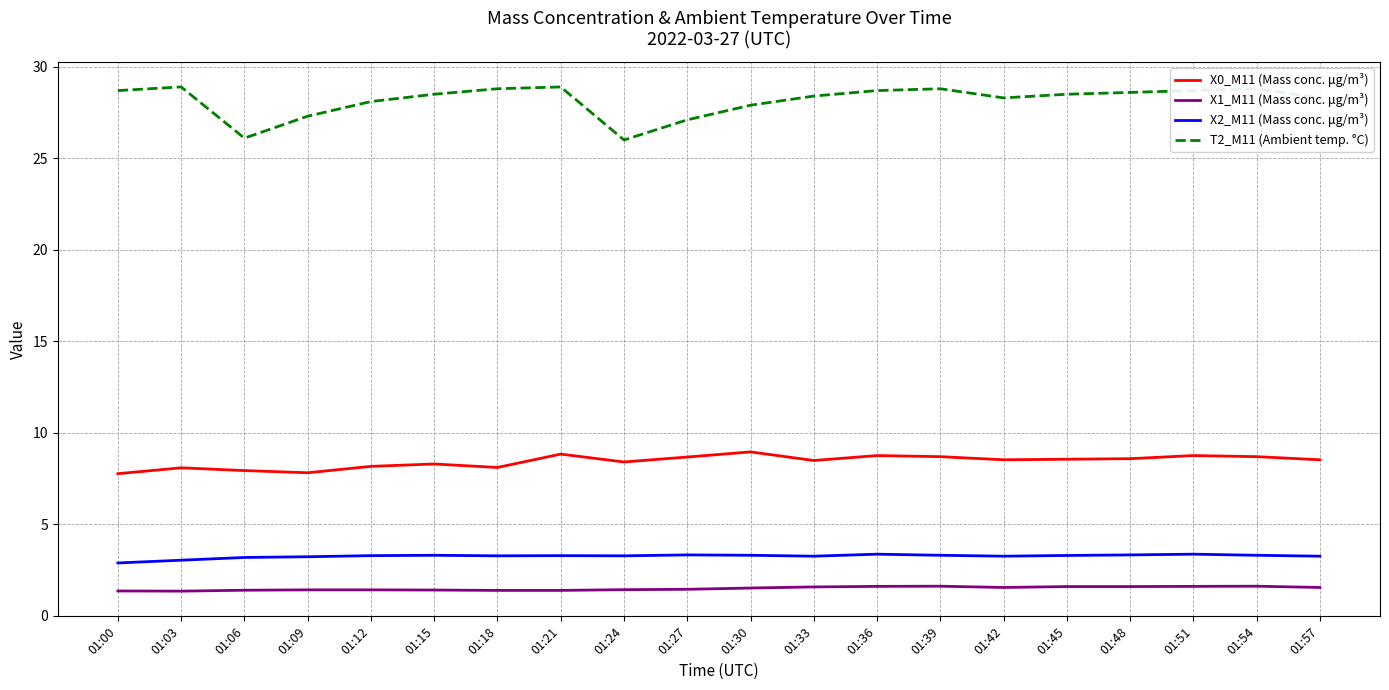

True or false: X1_M11 (Mass conc. μg/m³) and X0_M11 (Mass conc. μg/m³) intersect in this chart.

False